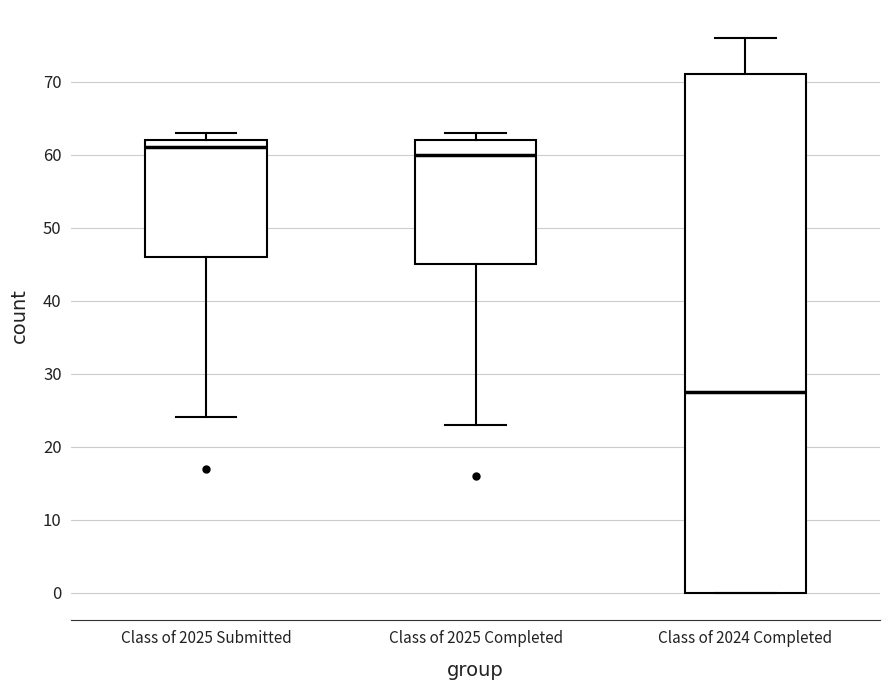

Where does the upper whisker of the box for Class of 2024 Completed end on the y-axis? The values are not printed on the chart, so give them approximately, as read against the axis.

76